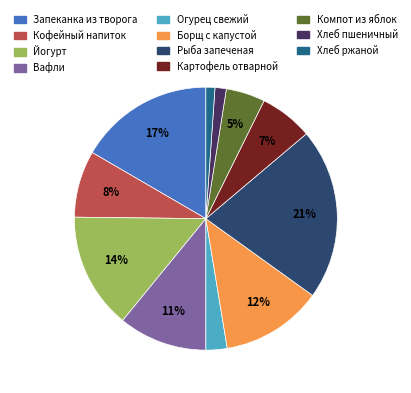

True or false: Картофель отварной accounts for 1% of the total.

False